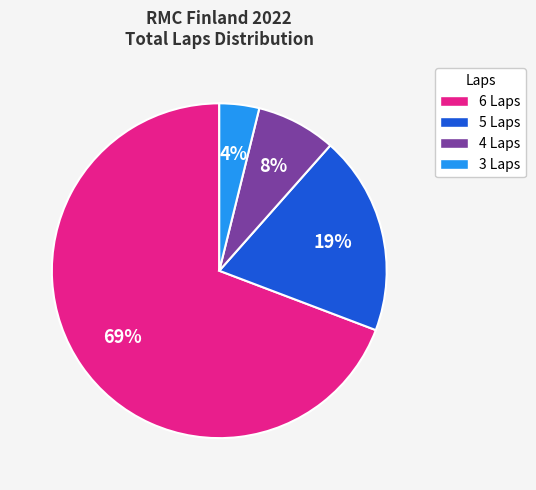

How many slices are in this pie chart?

4